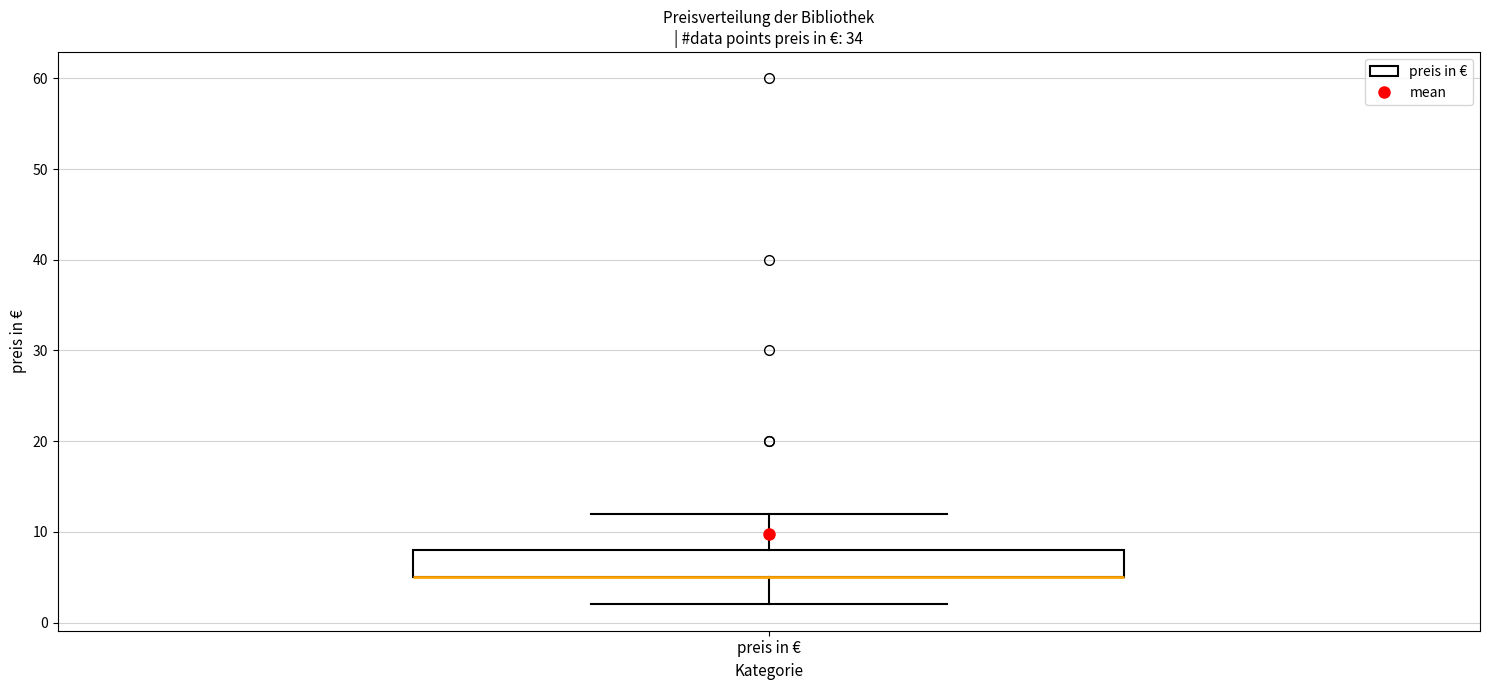

Where does the lower whisker of the box for preis in € end on the y-axis? The values are not printed on the chart, so give them approximately, as read against the axis.

2